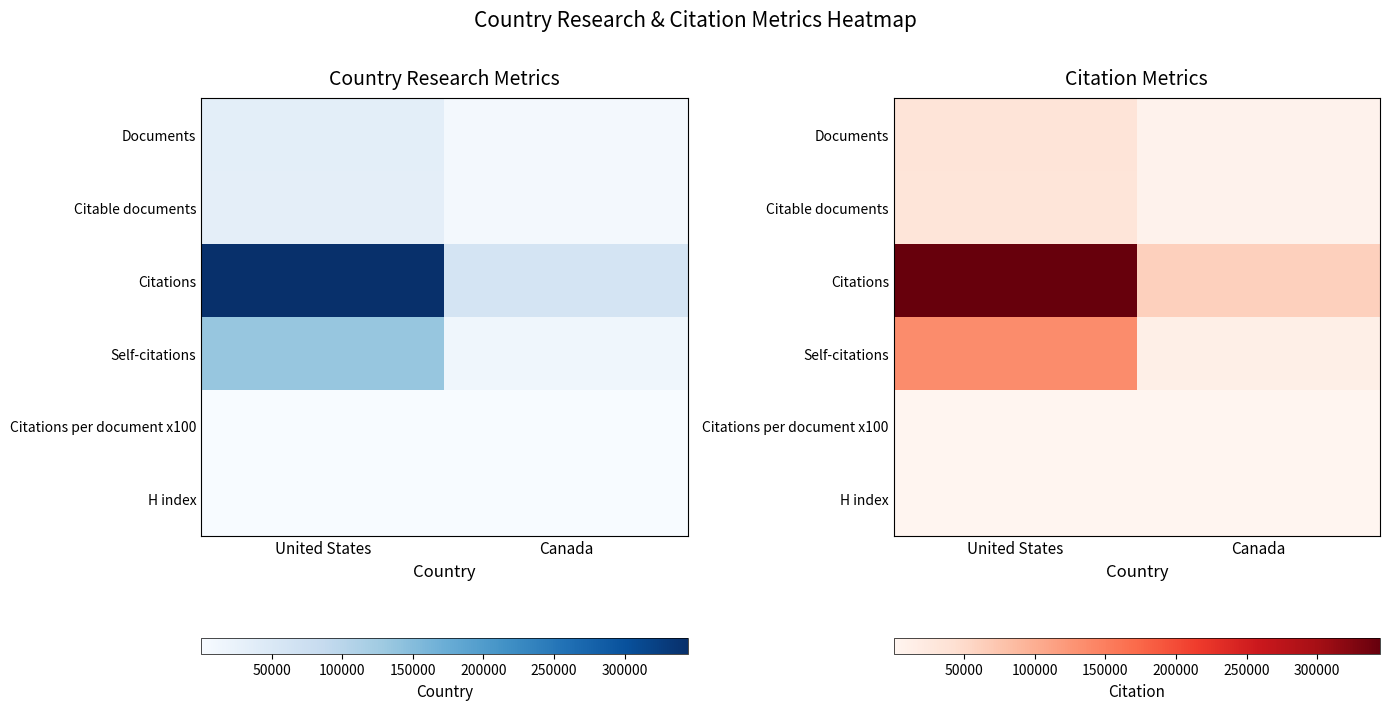

How many data points does each series have?

2